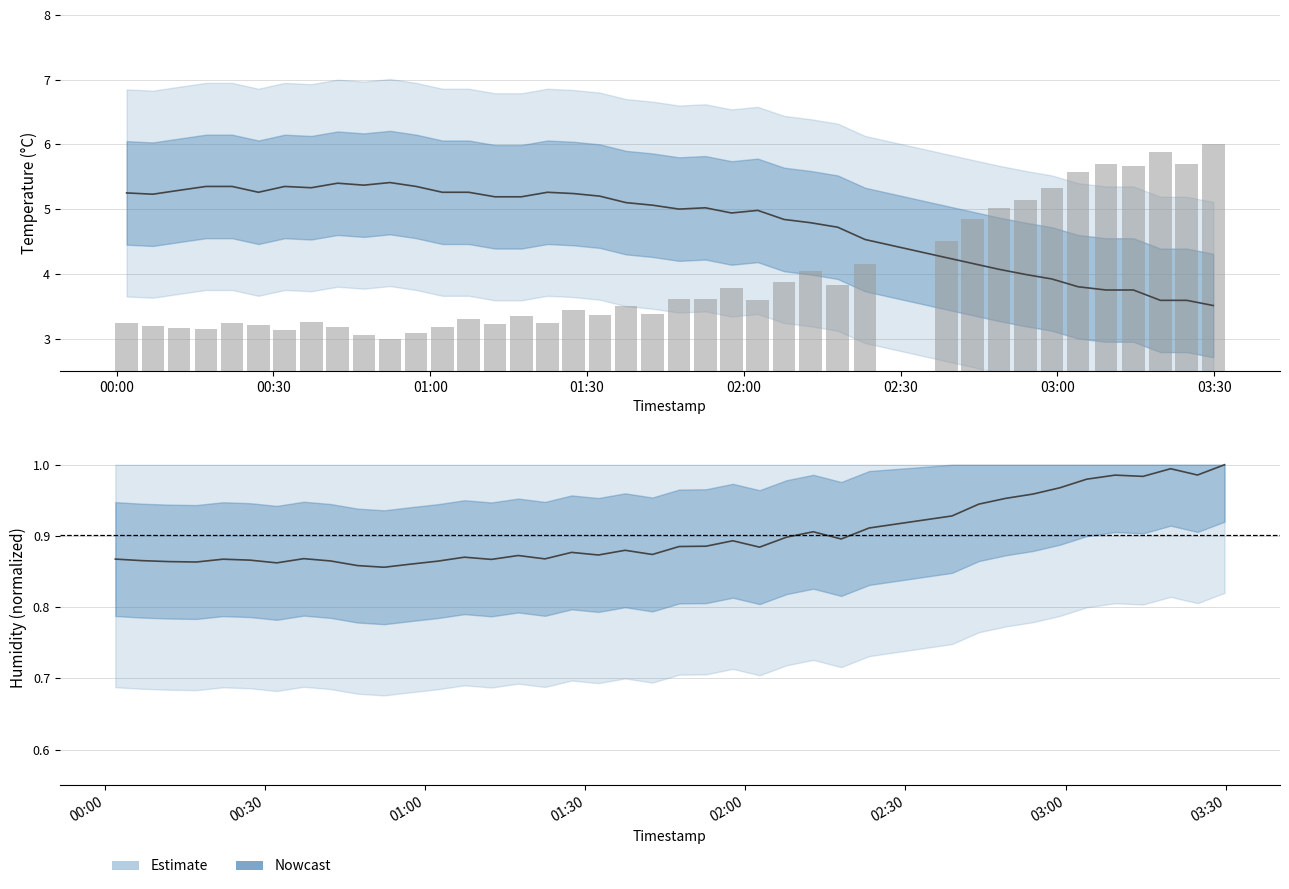

What is the difference between the maximum and second lowest values in the temperature series?

1.8